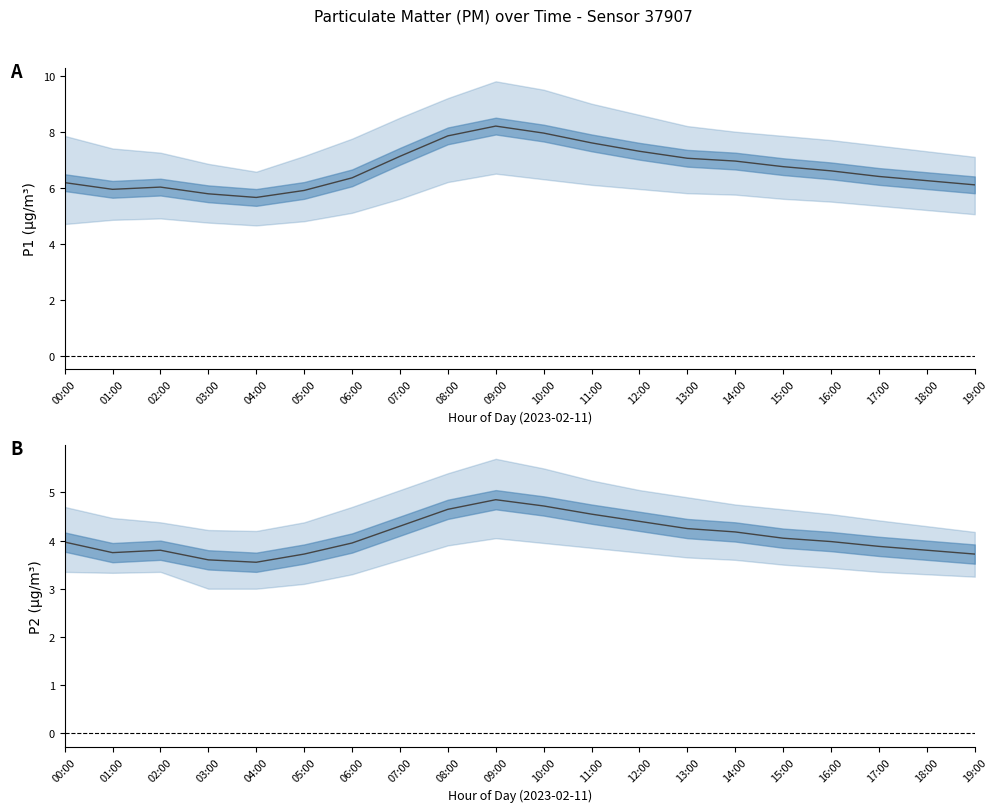

At how many categories does at least one series exceed 3?

20